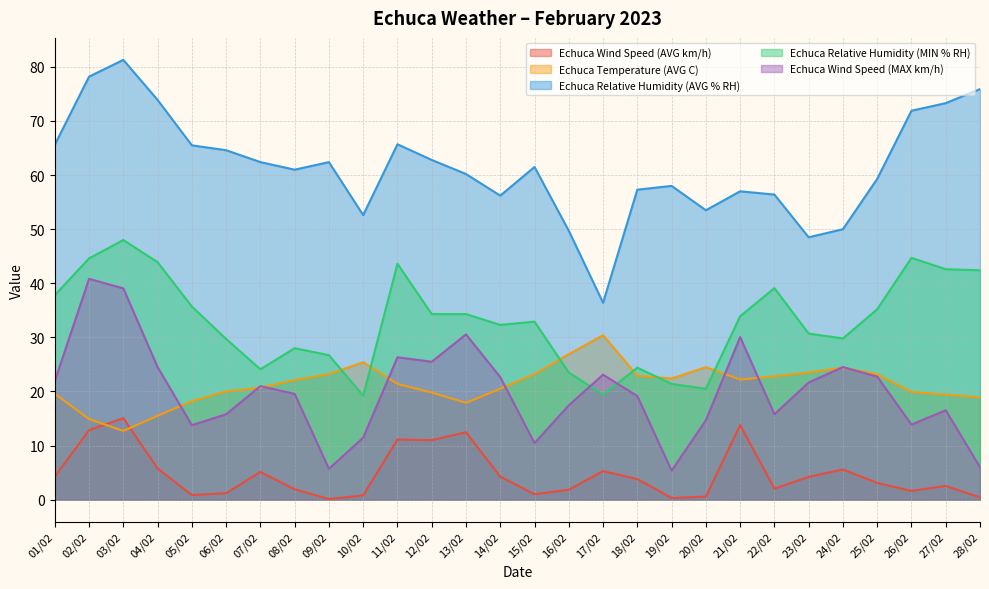

What is the value of the Echuca Wind Speed (MAX km/h) point at the 27th from the left?

16.5